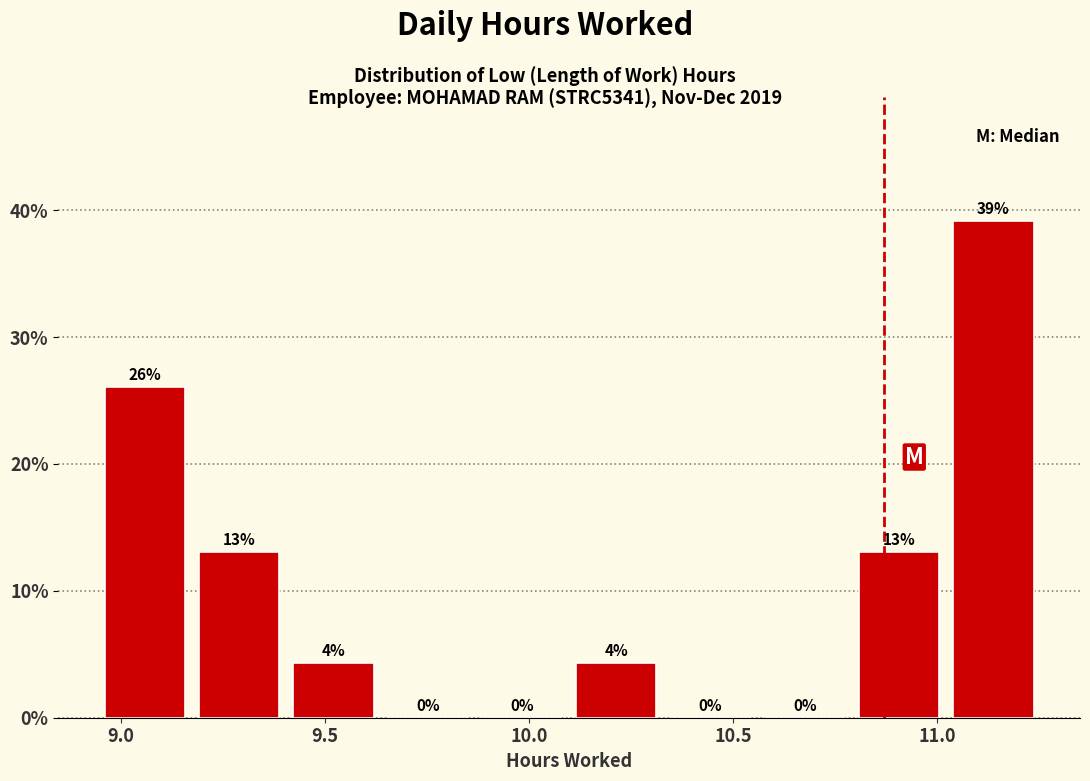

Over which range of the x-axis is the bar tallest?

11.05 to 11.25